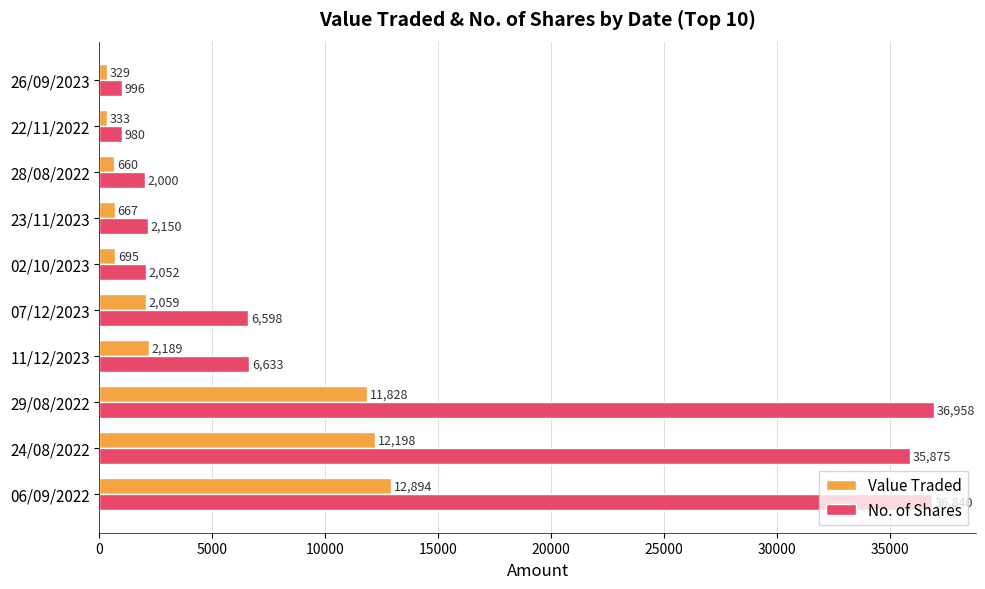

The value of No. of Shares at 11/12/2023 is 10469. True or false?

False